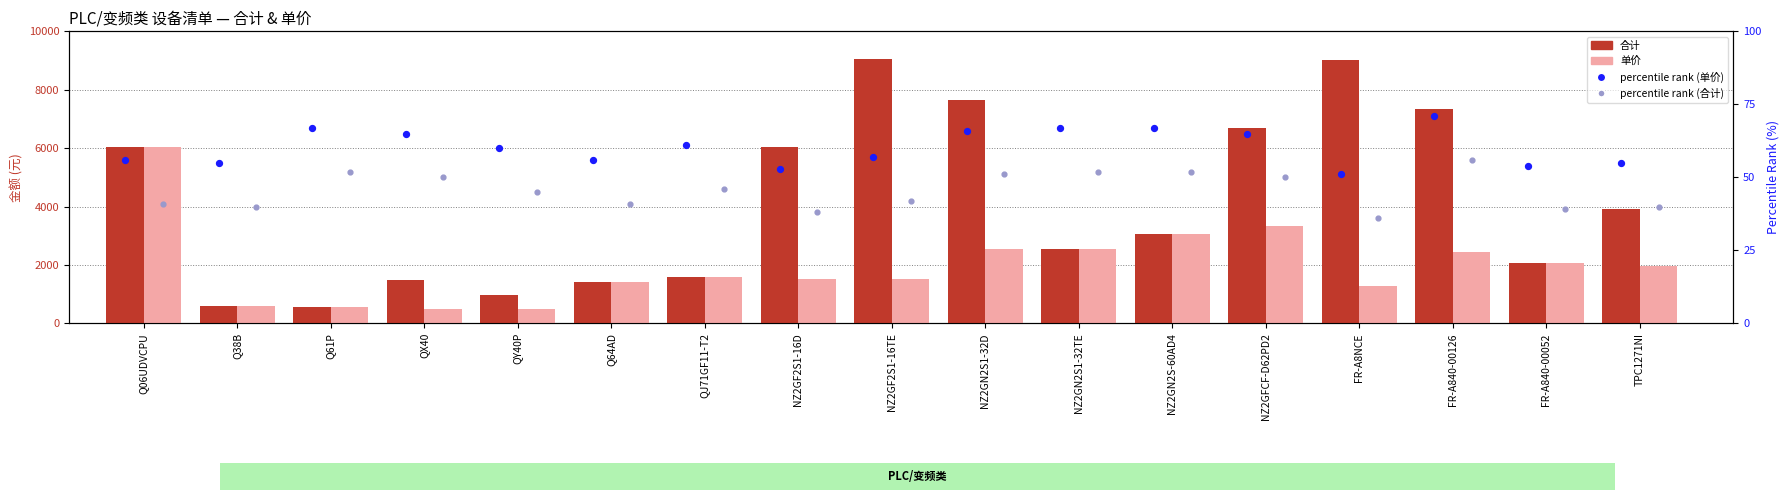

What are all the series names shown in the legend?

合计, 单价, percentile rank (单价), percentile rank (合计)